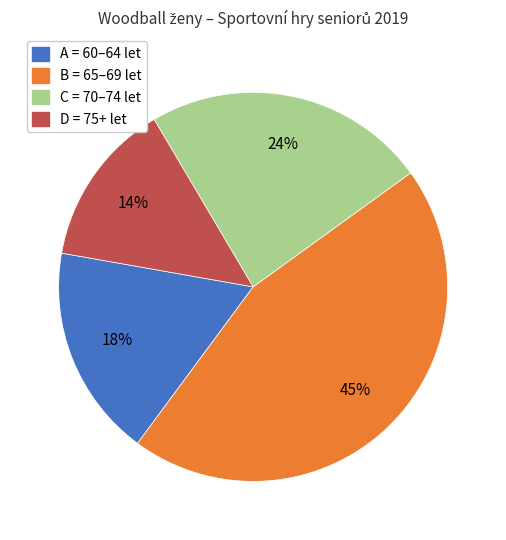

What percentage is the C = 70–74 let slice, to the nearest percent?

24%